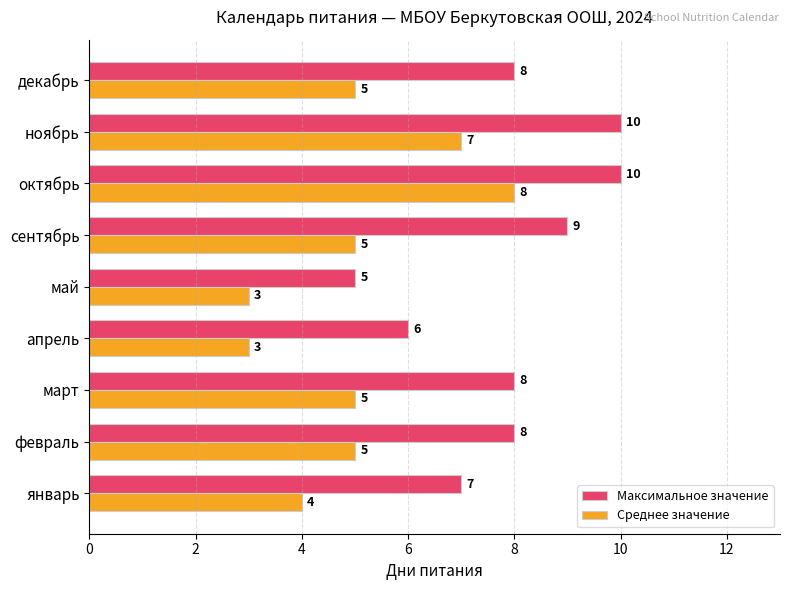

Is it true that Среднее значение equals 2 at апрель?

False